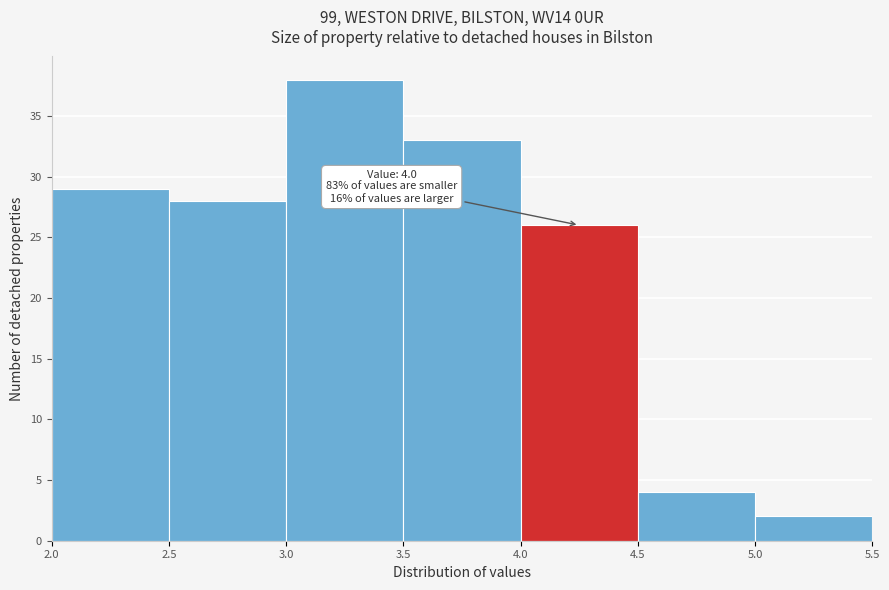

Over which range of the x-axis is the bar tallest?

3.0 to 3.5